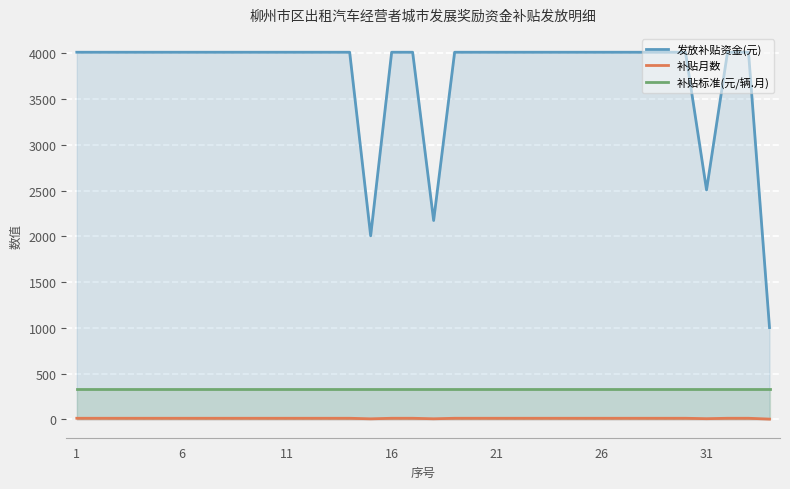

What are all the series names shown in the legend?

发放补贴资金(元), 补贴月数, 补贴标准(元/辆.月)